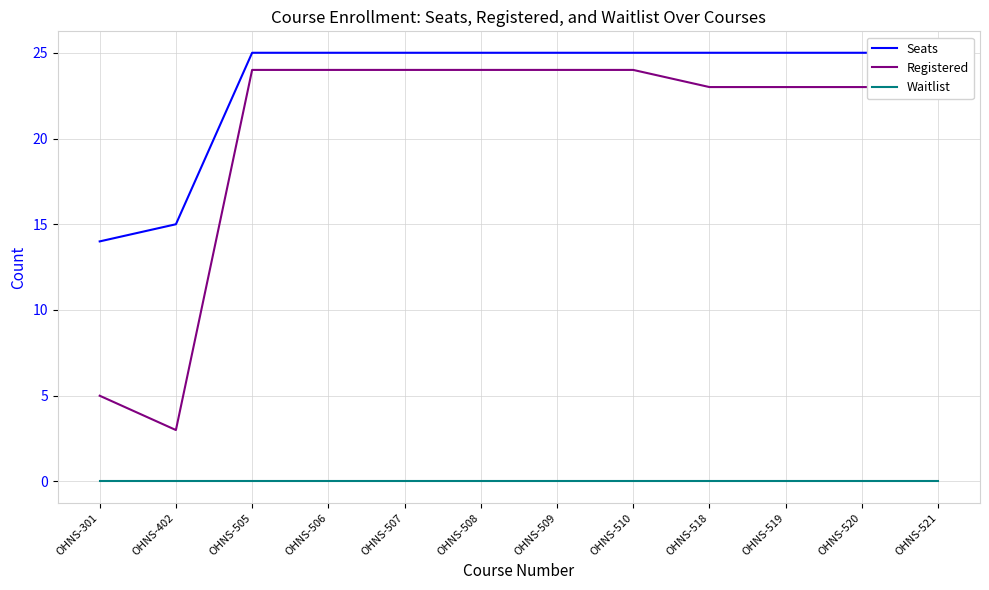

Rank the series at OHNS-507 from highest to lowest value.

Seats, Registered, Waitlist